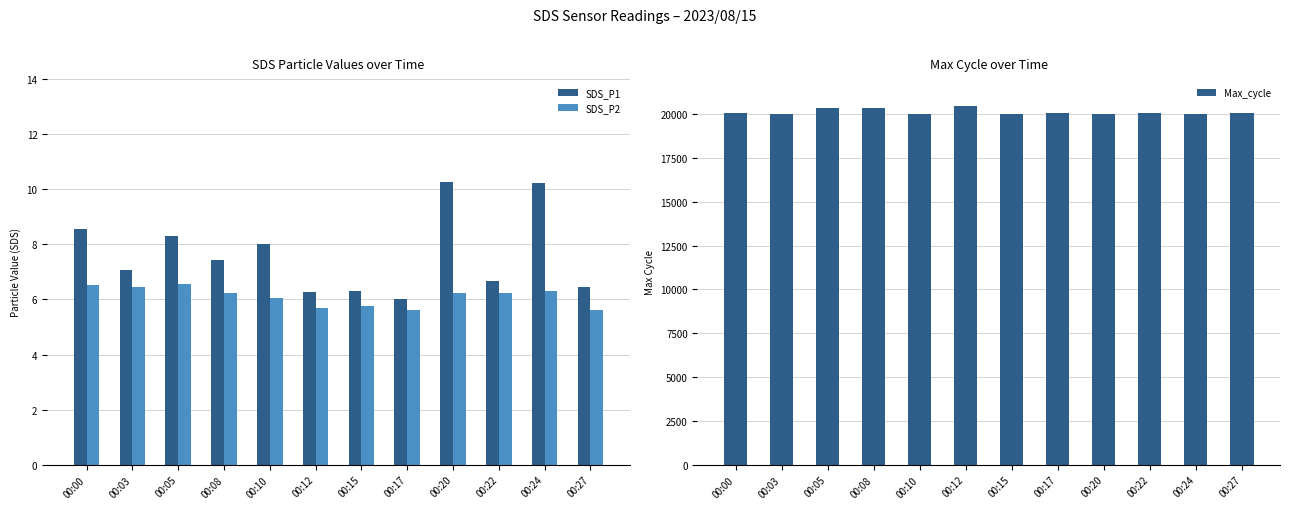

Is the value of SDS_P2 at 00:24 greater than the value of Max_cycle at 00:12?

No